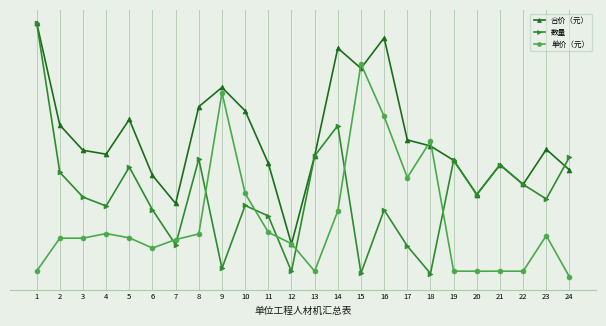

Rank the series by their average value, from highest to lowest.

合价（元）, 数量, 单价（元）